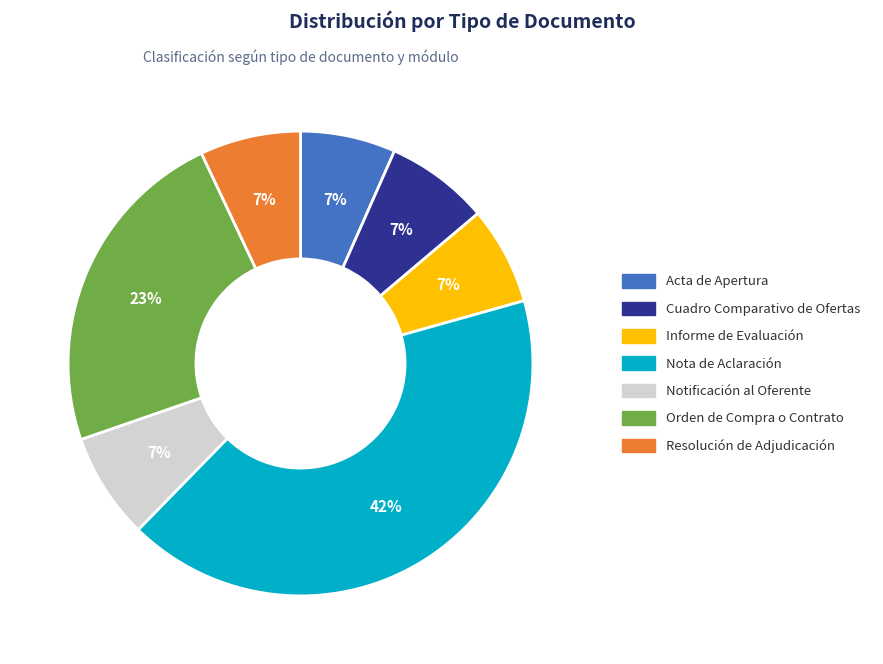

Does any single category account for the majority?

No